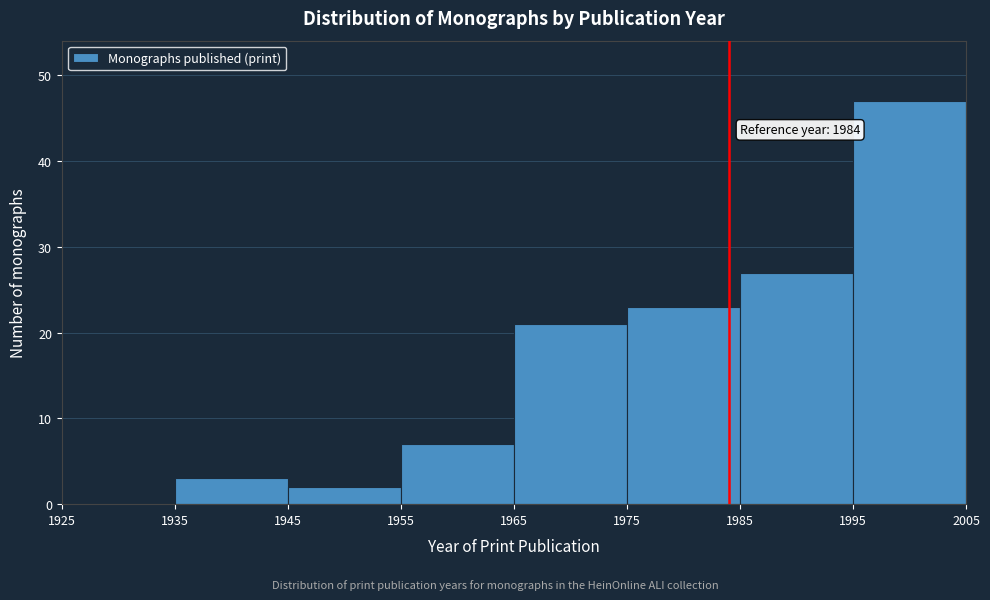

Which range on the x-axis has the tallest bar?

1995 to 2005